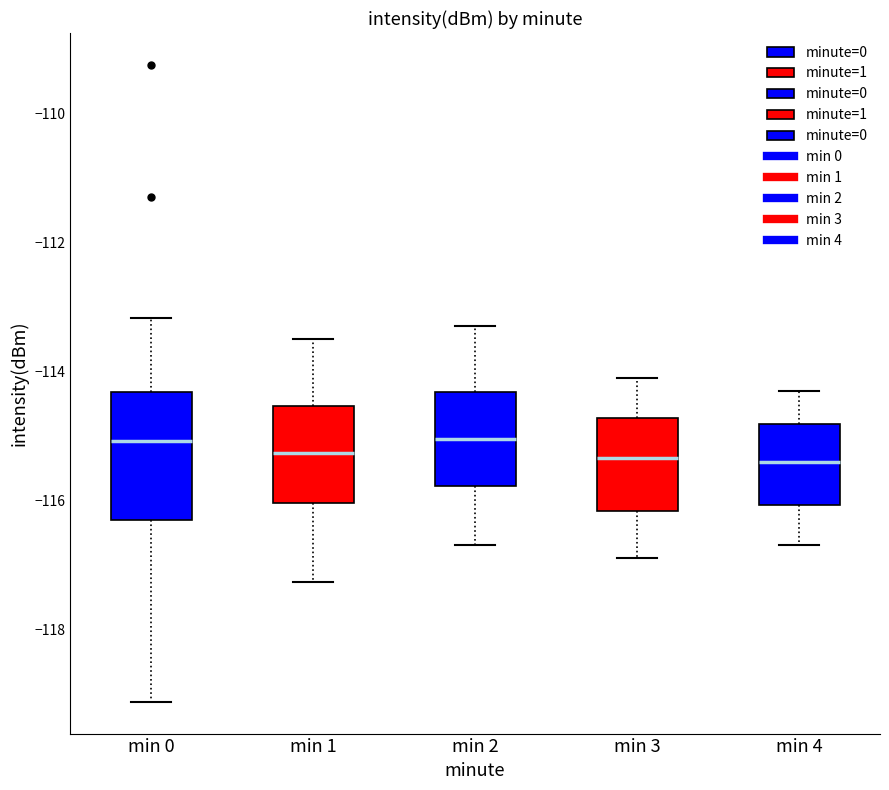

Reading left to right, transcribe this box plot: for each box, give where its median line is, the range the box spans, and where its two whiskers end, as read against the y-axis. The values are not printed on the chart, so give them approximately, as read against the axis.

min 0: median -115.0, box -116.4 to -114.4, whiskers -119.2 to -113.2
min 1: median -115.2, box -116.0 to -114.6, whiskers -117.2 to -113.4
min 2: median -115.0, box -115.8 to -114.4, whiskers -116.6 to -113.2
min 3: median -115.4, box -116.2 to -114.8, whiskers -116.8 to -114.0
min 4: median -115.4, box -116.0 to -114.8, whiskers -116.6 to -114.2